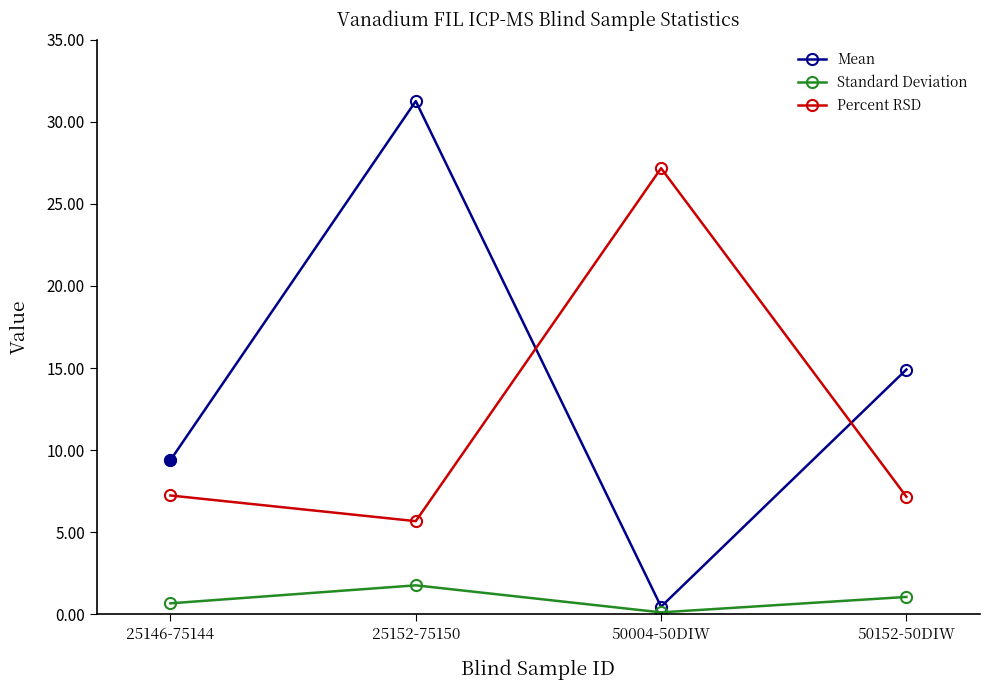

True or false: Standard Deviation and Mean cross at least once.

False